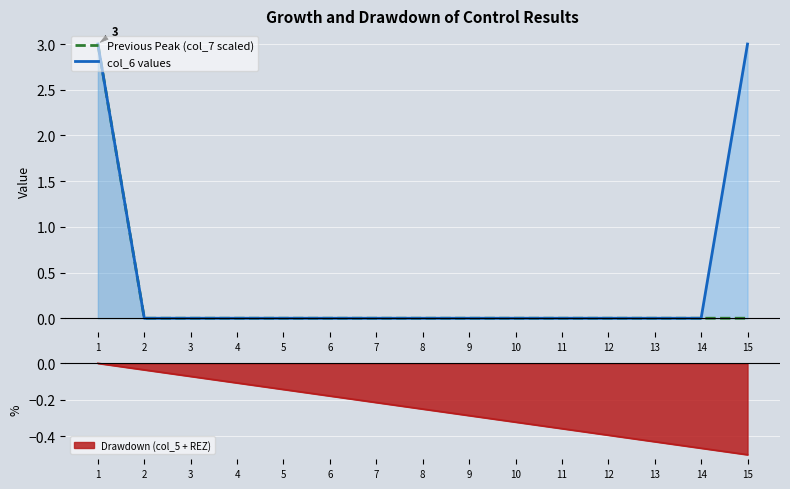

What is the sum of all Previous Peak (col_7 scaled) values?

3